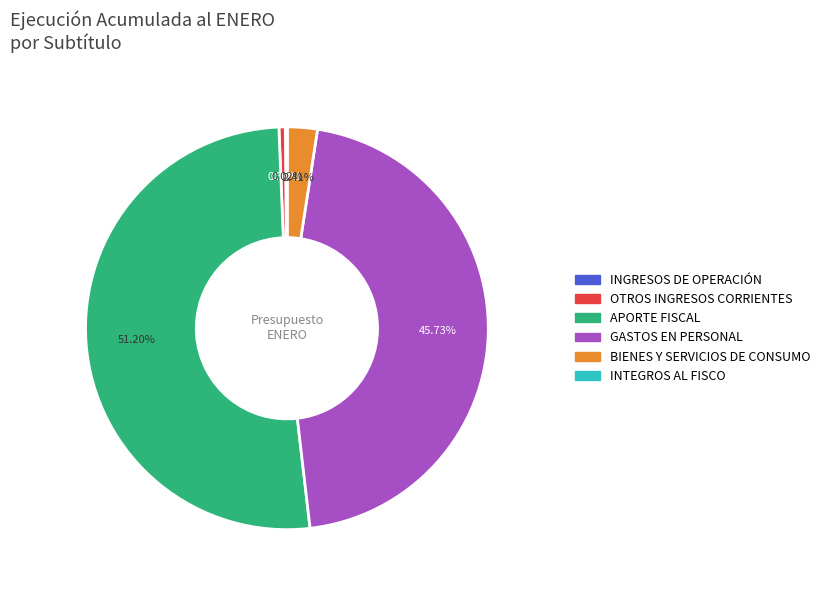

What is the majority slice?

APORTE FISCAL